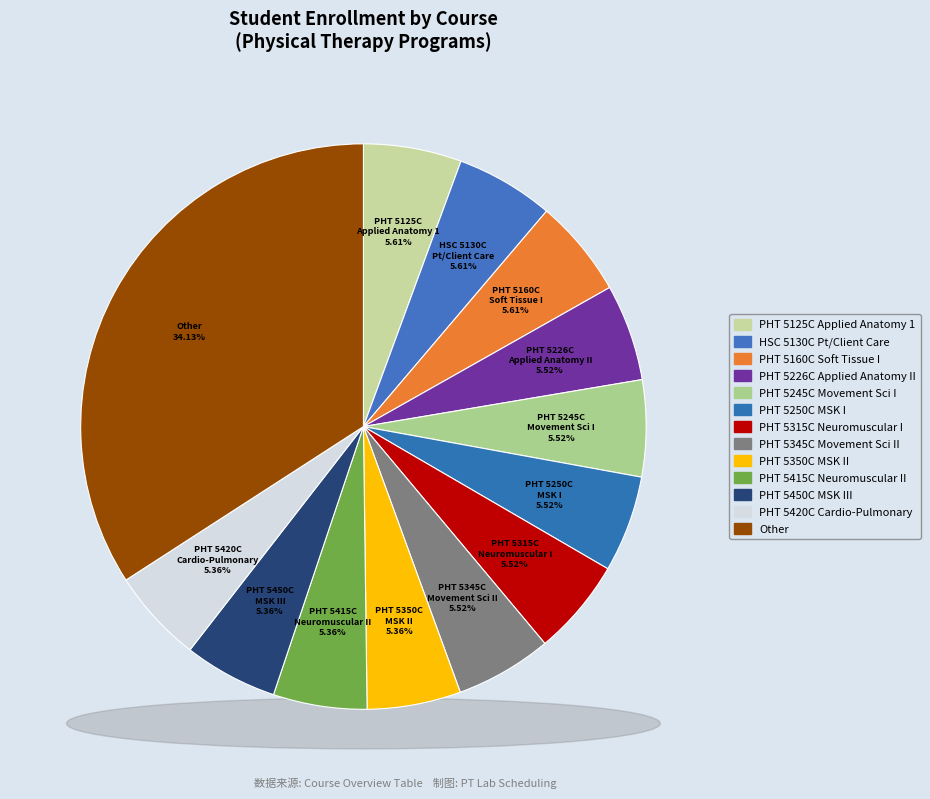

Is there any slice that represents more than half of the pie?

No